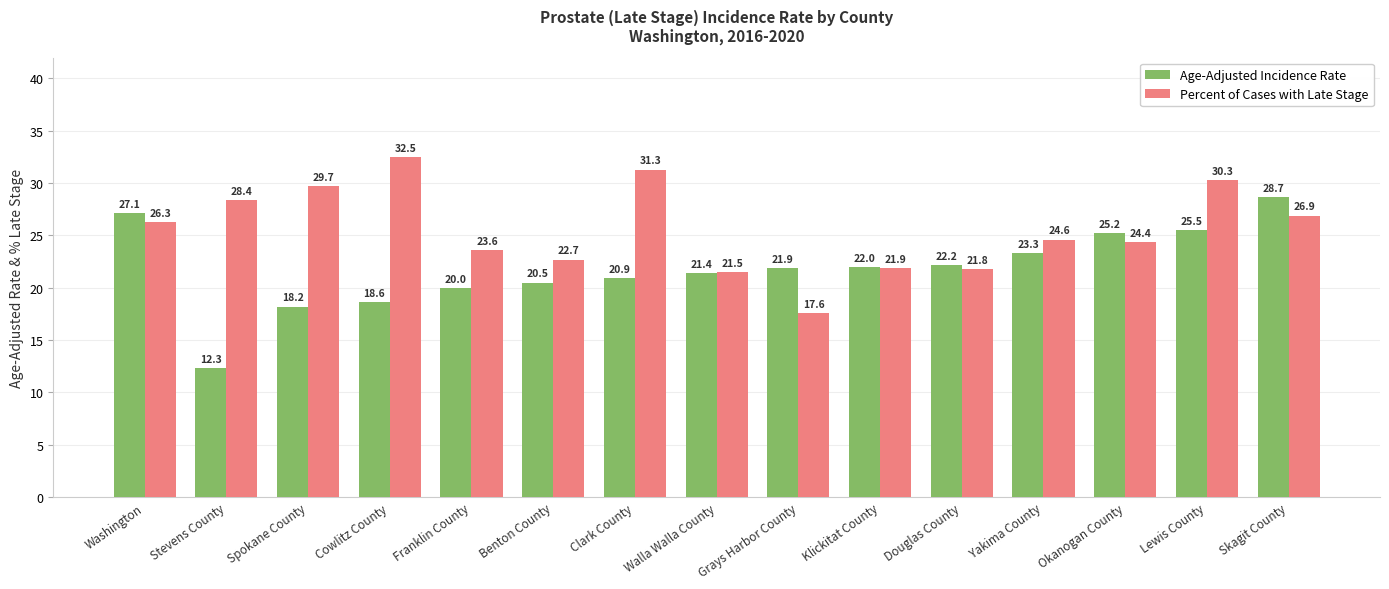

List the series in order of their overall mean, lowest first.

Age-Adjusted Incidence Rate, Percent of Cases with Late Stage